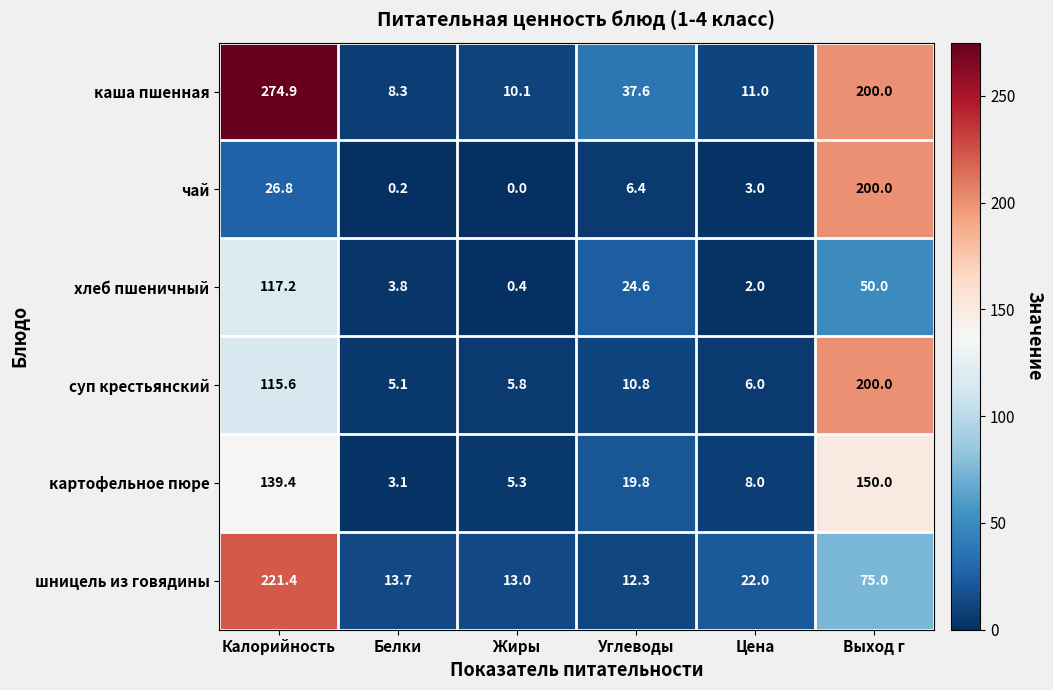

At which label does картофельное пюре first exceed 19?

Калорийность